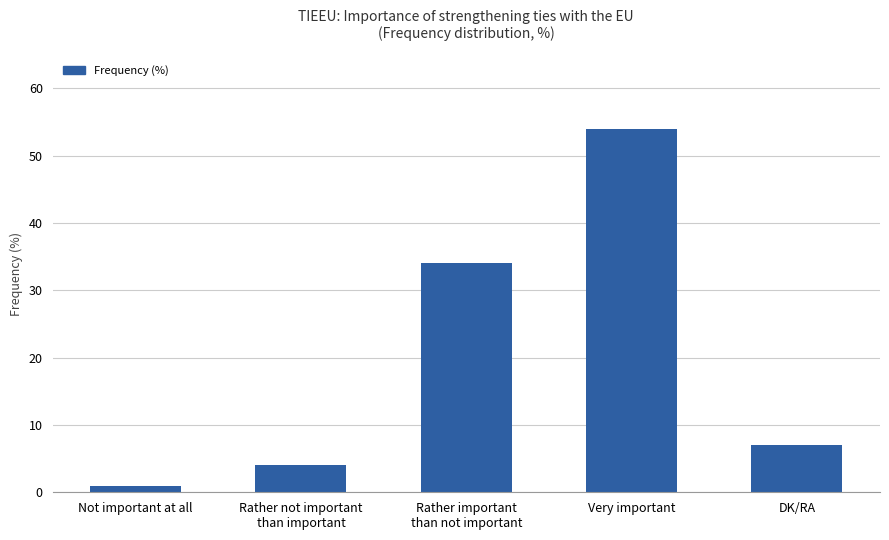

How many values are below 7?

2